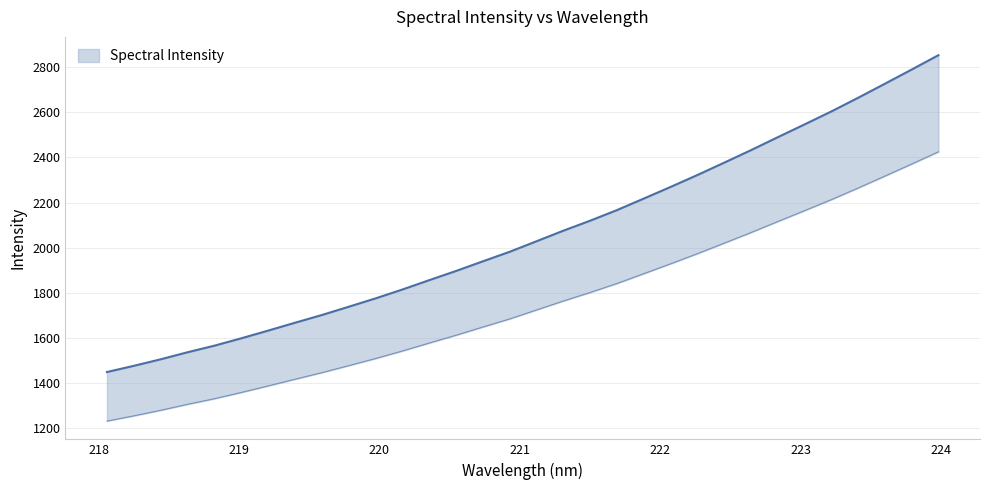

True or false: the data shows 2555.3 at 218.2508.

False